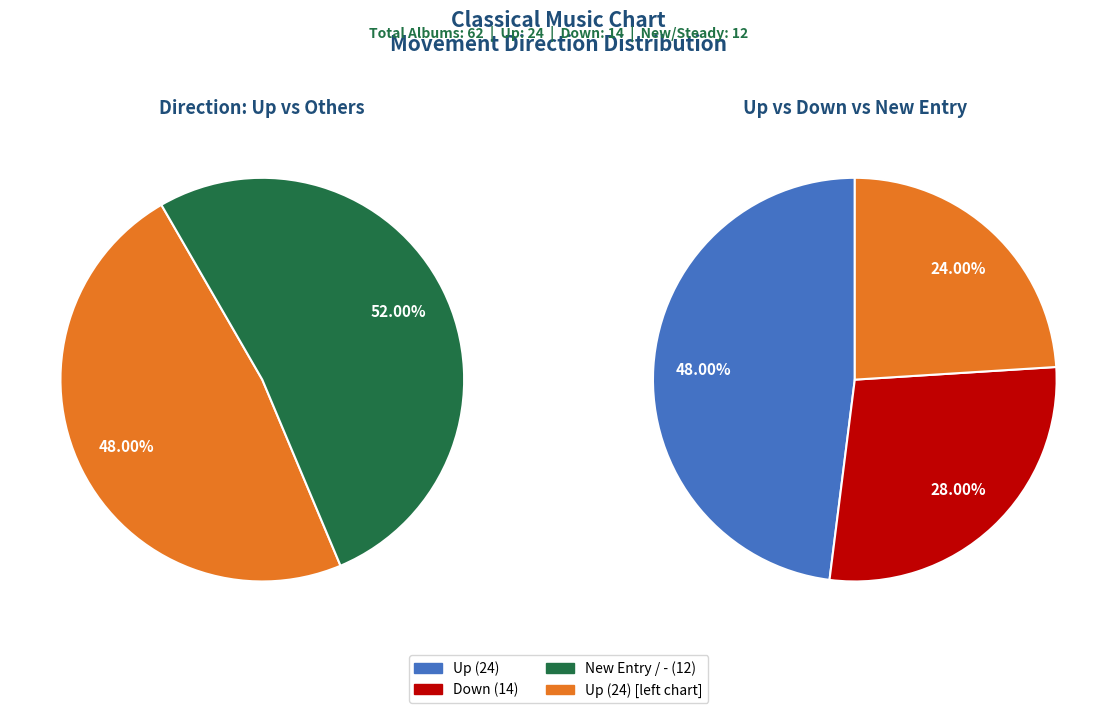

Which has a higher value, - or down?

down